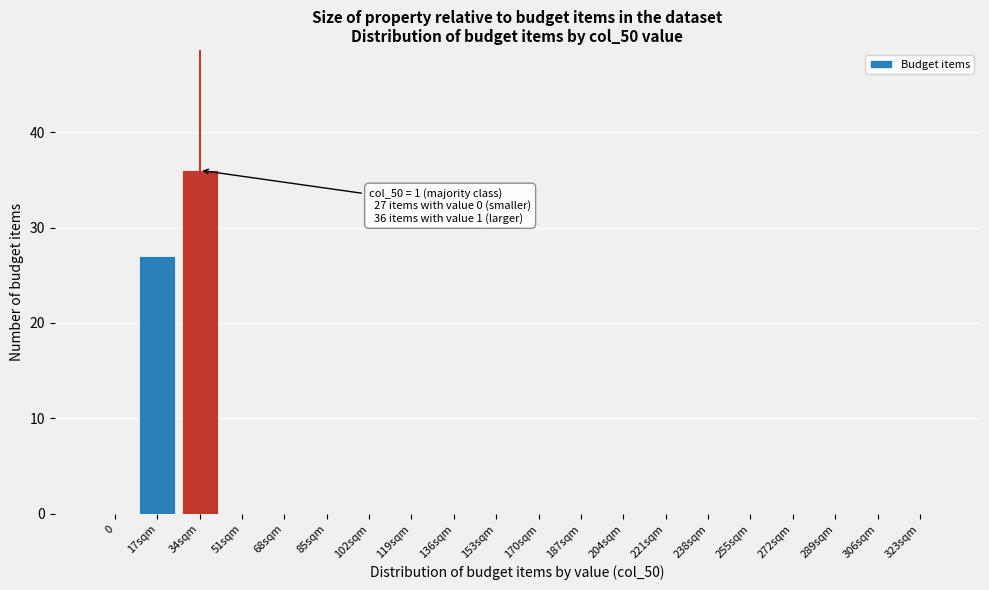

Reading left to right, transcribe all the data shown in this chart.

0=0	17sqm=27	34sqm=36	51sqm=0	68sqm=0	85sqm=0	102sqm=0	119sqm=0	136sqm=0	153sqm=0	170sqm=0	187sqm=0	204sqm=0	221sqm=0	238sqm=0	255sqm=0	272sqm=0	289sqm=0	306sqm=0	323sqm=0